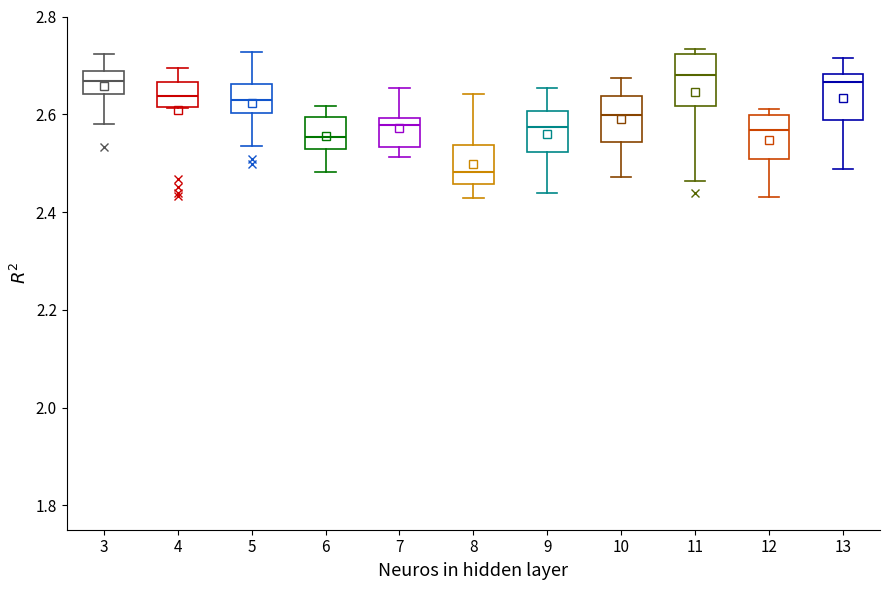

Reading left to right, read every box against the y-axis: the position of its median line, the range the box covers, and the ends of its whiskers. The values are not printed on the chart, so give them approximately, as read against the axis.

3: median 2.66, box 2.64 to 2.68, whiskers 2.58 to 2.72
4: median 2.64, box 2.62 to 2.66, whiskers 2.62 to 2.70
5: median 2.62, box 2.60 to 2.66, whiskers 2.54 to 2.72
6: median 2.56, box 2.52 to 2.60, whiskers 2.48 to 2.62
7: median 2.58, box 2.54 to 2.60, whiskers 2.52 to 2.66
8: median 2.48, box 2.46 to 2.54, whiskers 2.42 to 2.64
9: median 2.58, box 2.52 to 2.60, whiskers 2.44 to 2.66
10: median 2.60, box 2.54 to 2.64, whiskers 2.48 to 2.68
11: median 2.68, box 2.62 to 2.72, whiskers 2.46 to 2.74
12: median 2.56, box 2.50 to 2.60, whiskers 2.42 to 2.62
13: median 2.66, box 2.58 to 2.68, whiskers 2.48 to 2.72